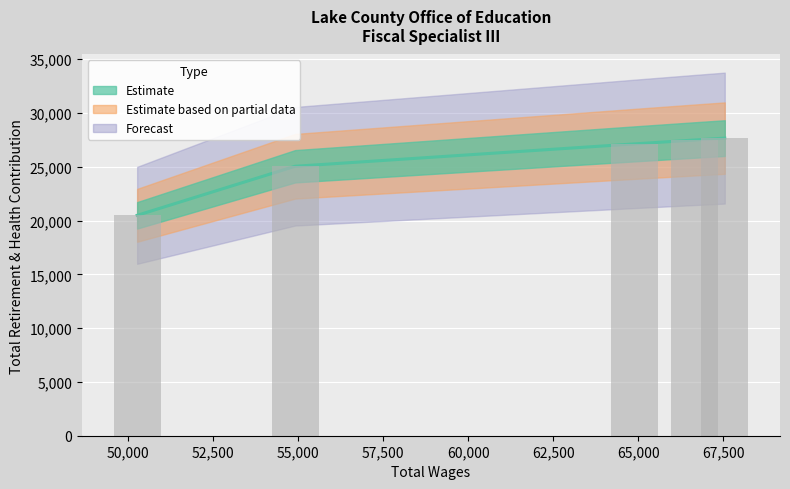

Rank the categories by value from lowest to highest.

50270.0, 54914.0, 64903.0, 66647.0, 67544.0